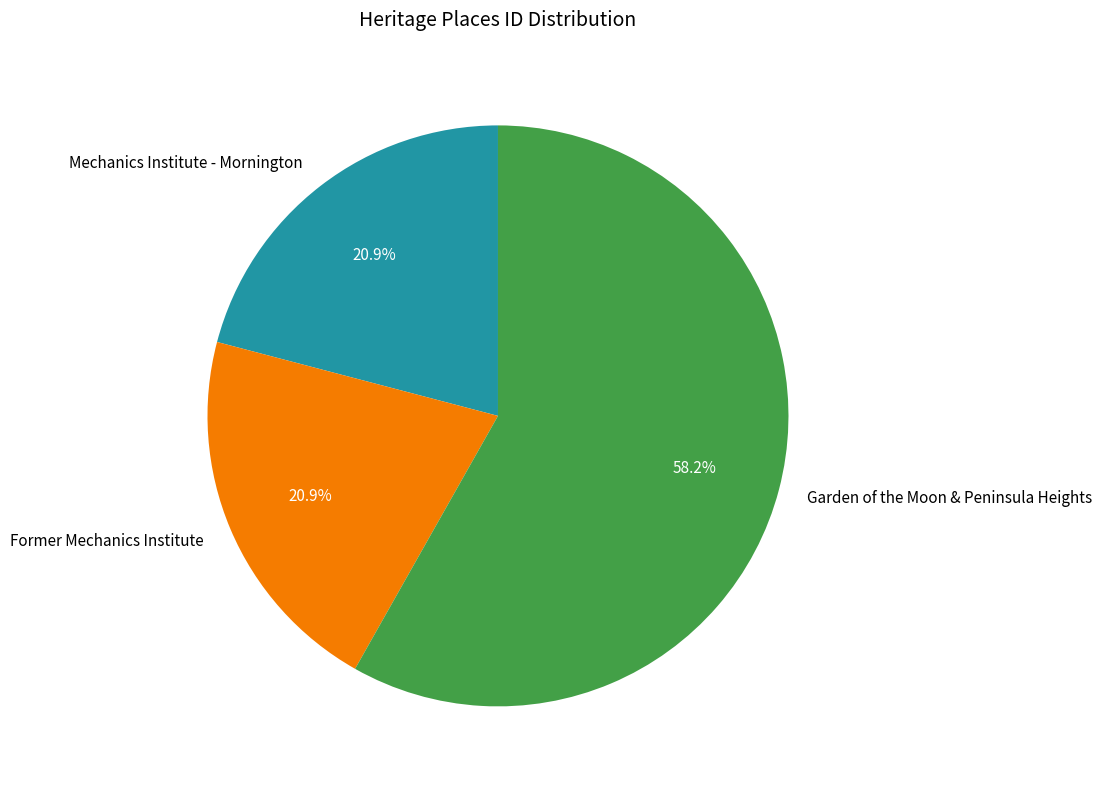

How many segments does this pie chart have?

3